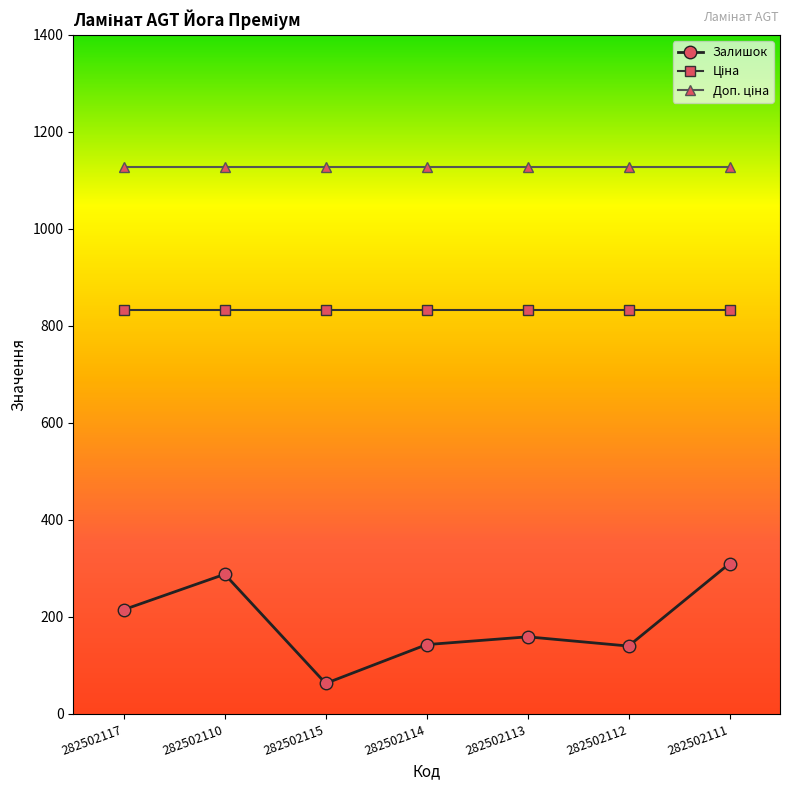

Which series has the widest spread of values?

Залишок